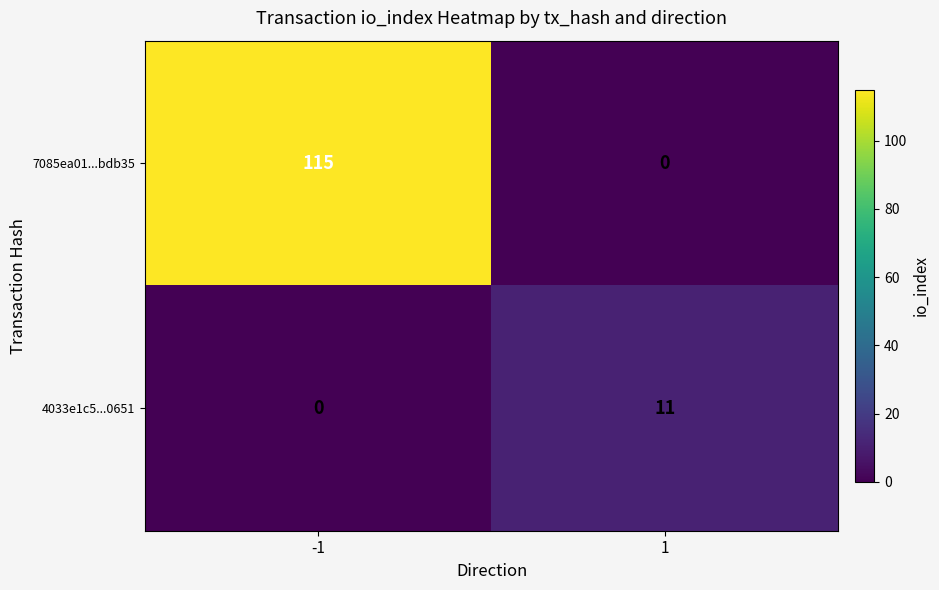

Reading right to left, what are all the values shown in this chart?

7085ea01...bdb35: 1=0	-1=115
4033e1c5...0651: 1=11	-1=0